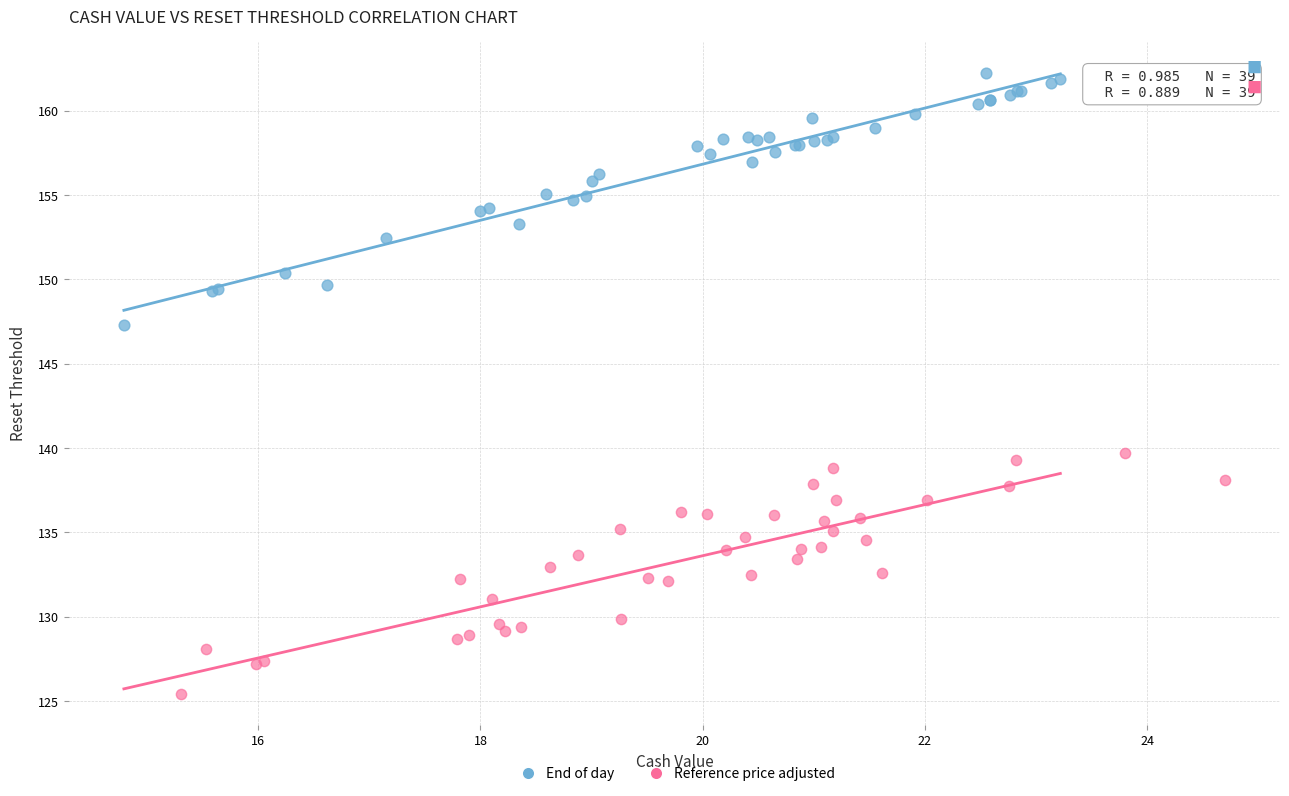

Which series reaches the maximum Y coordinate?

End of day